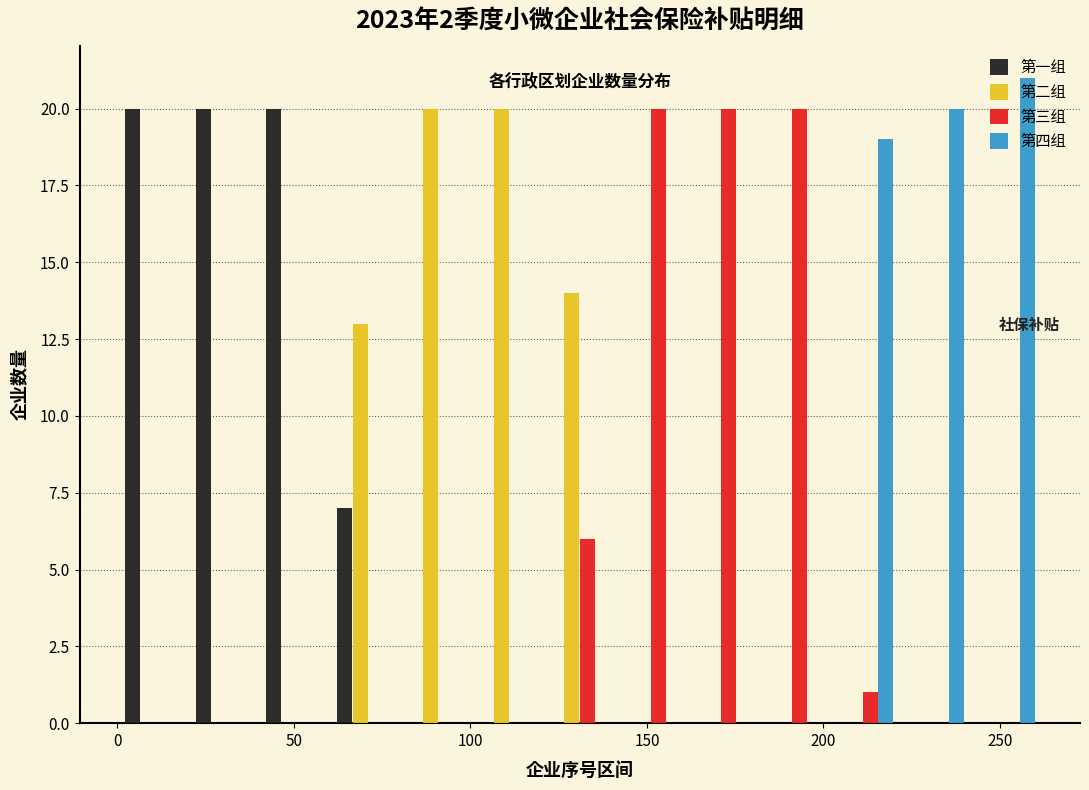

Reading left to right, list every range on the x-axis with the height of the bar of each series over it. Neither the bar edges nor the heights are printed on the chart, so give them approximately, as read against the axes.

1 to 21: 第一组=20	第二组=0	第三组=0	第四组=0
21 to 41: 第一组=20	第二组=0	第三组=0	第四组=0
41 to 61: 第一组=20	第二组=0	第三组=0	第四组=0
61 to 81: 第一组=7	第二组=13	第三组=0	第四组=0
81 to 101: 第一组=0	第二组=20	第三组=0	第四组=0
101 to 121: 第一组=0	第二组=20	第三组=0	第四组=0
121 to 141: 第一组=0	第二组=14	第三组=6	第四组=0
141 to 161: 第一组=0	第二组=0	第三组=20	第四组=0
161 to 181: 第一组=0	第二组=0	第三组=20	第四组=0
181 to 201: 第一组=0	第二组=0	第三组=20	第四组=0
201 to 221: 第一组=0	第二组=0	第三组=1	第四组=19
221 to 241: 第一组=0	第二组=0	第三组=0	第四组=20
241 to 261: 第一组=0	第二组=0	第三组=0	第四组=21